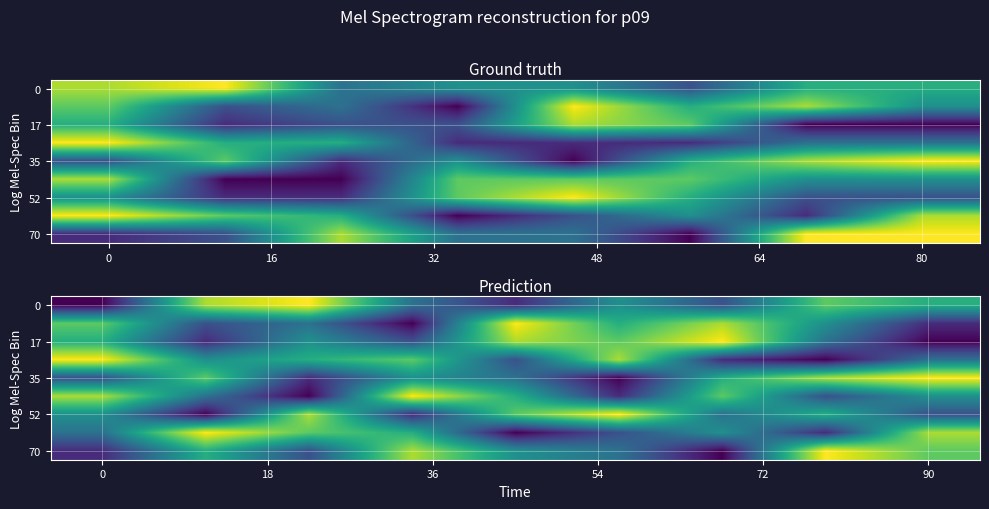

What is the greatest value displayed?

9